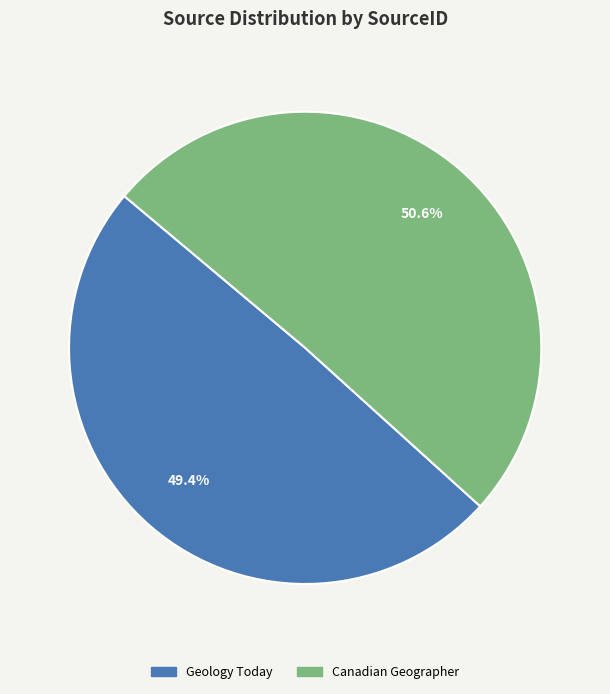

The Canadian Geographer slice represents 51% of the pie. True or false?

True